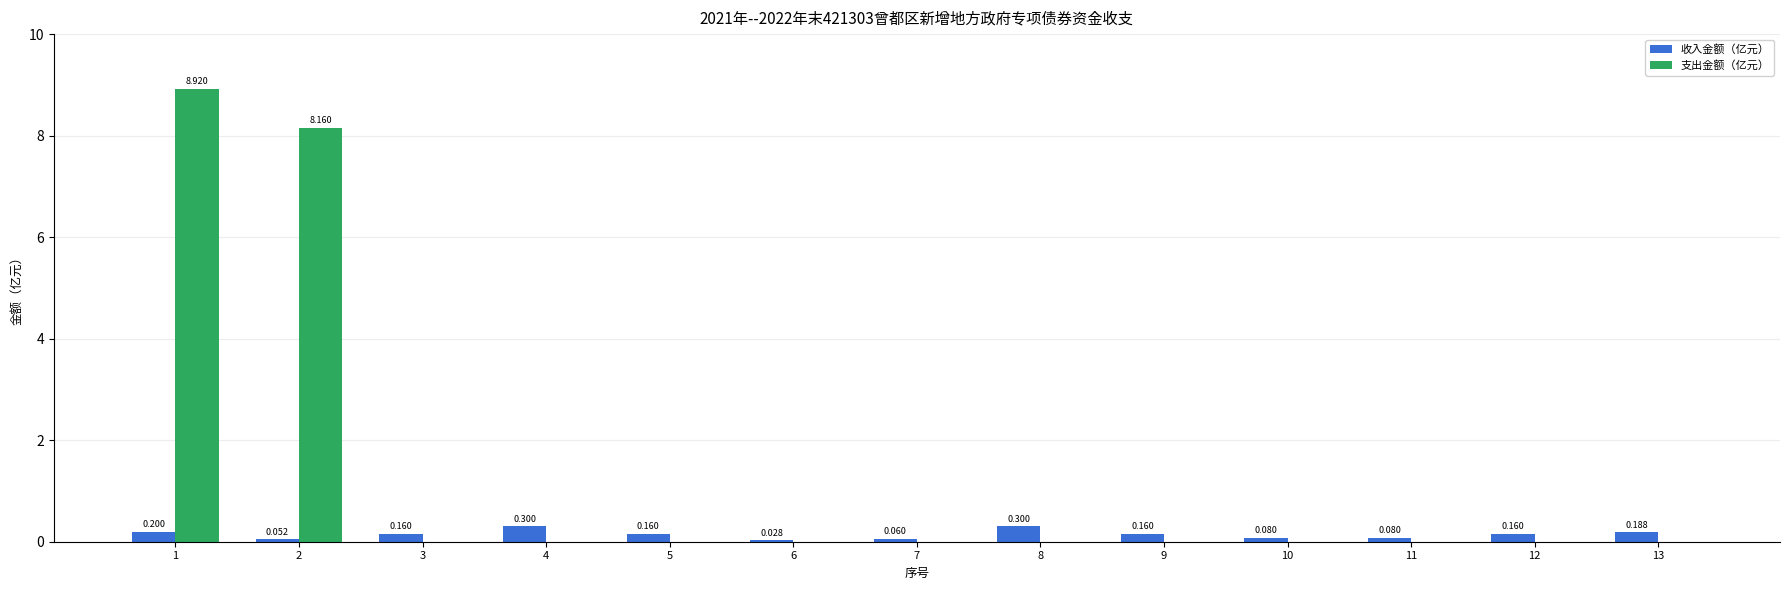

What is the greatest value displayed?

8.9